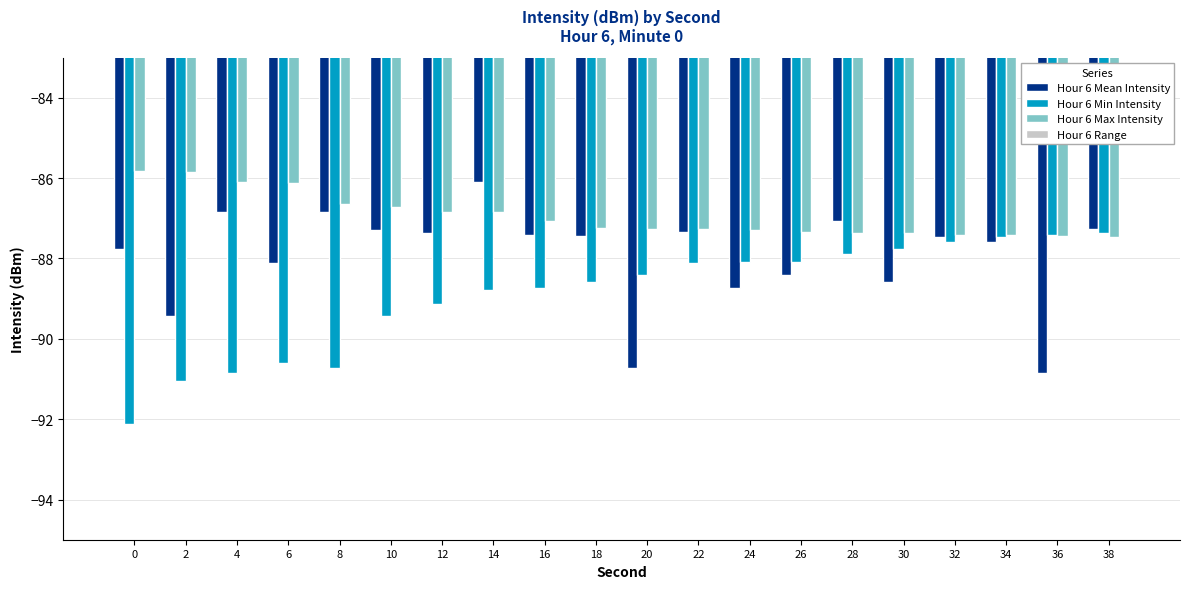

Which series has the widest spread of values?

Hour 6 Range